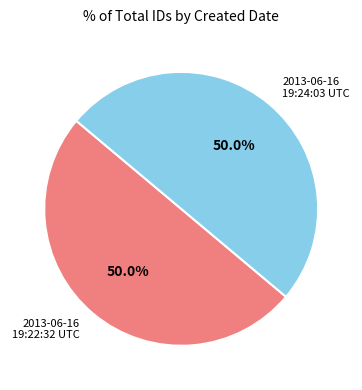

To the nearest percent, what portion does 2013-06-16 19:24:03 UTC represent?

50%